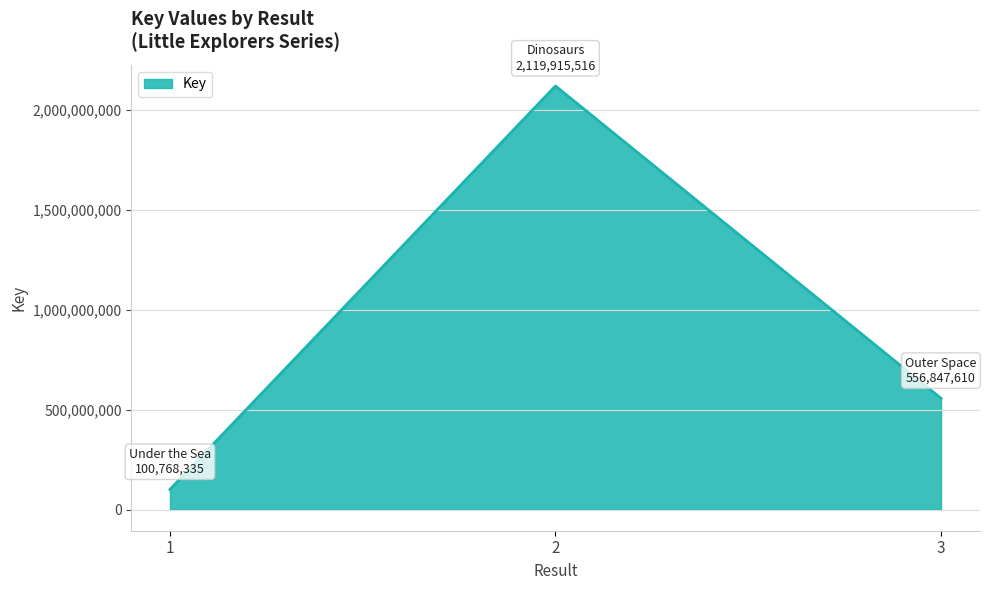

Does the chart have visible grid lines?

Yes